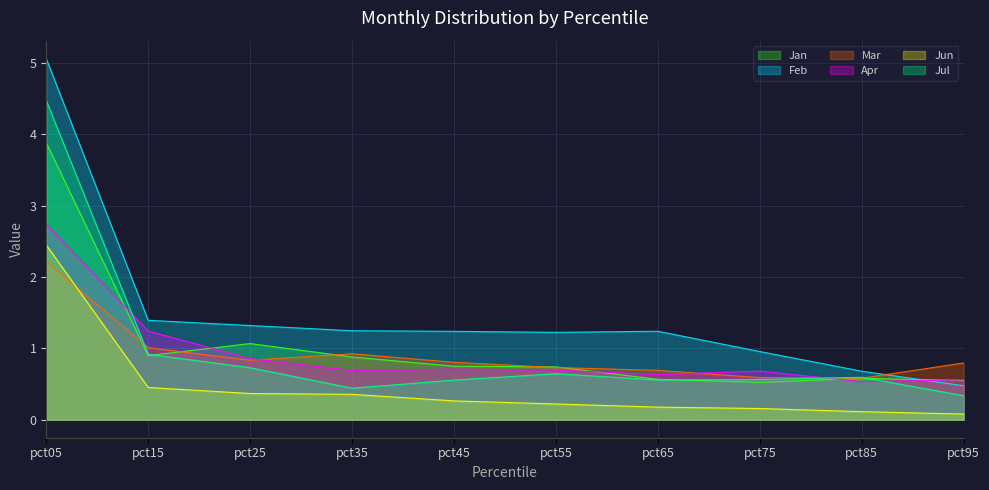

Where is Mar nearest to the value 1?

pct15